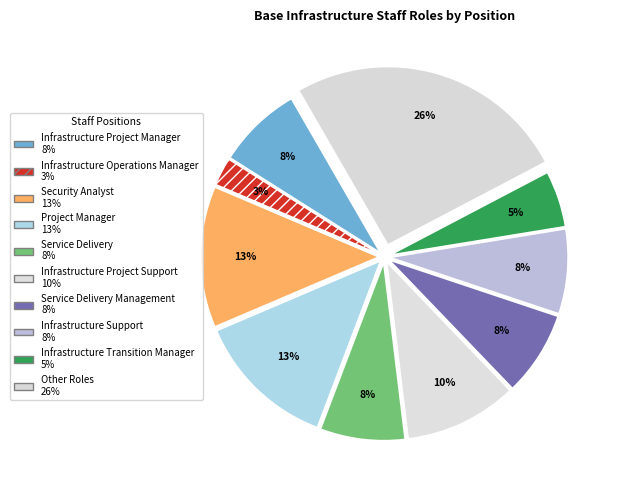

To the nearest percent, what is the average slice percentage?

10%